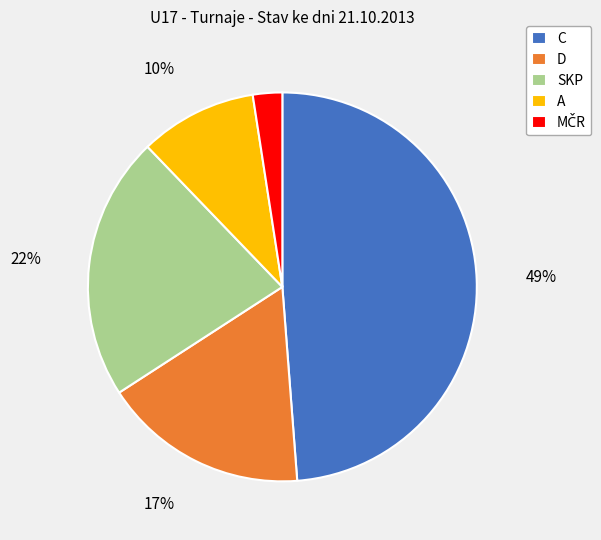

To the nearest percent, what is the difference between the A and D slice percentages?

7%